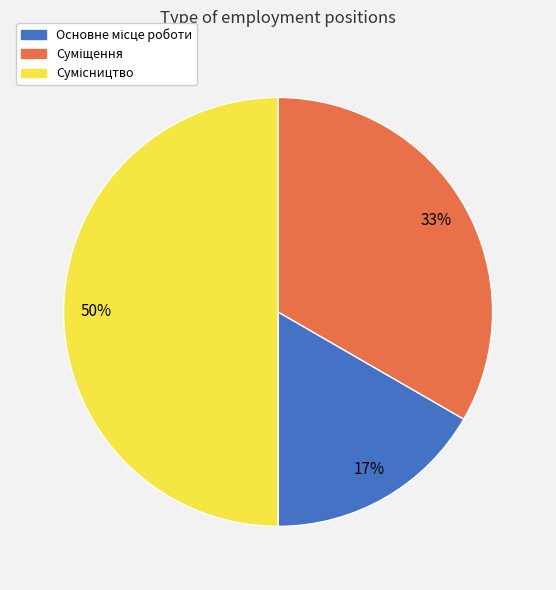

Count the number of slices in the pie.

3